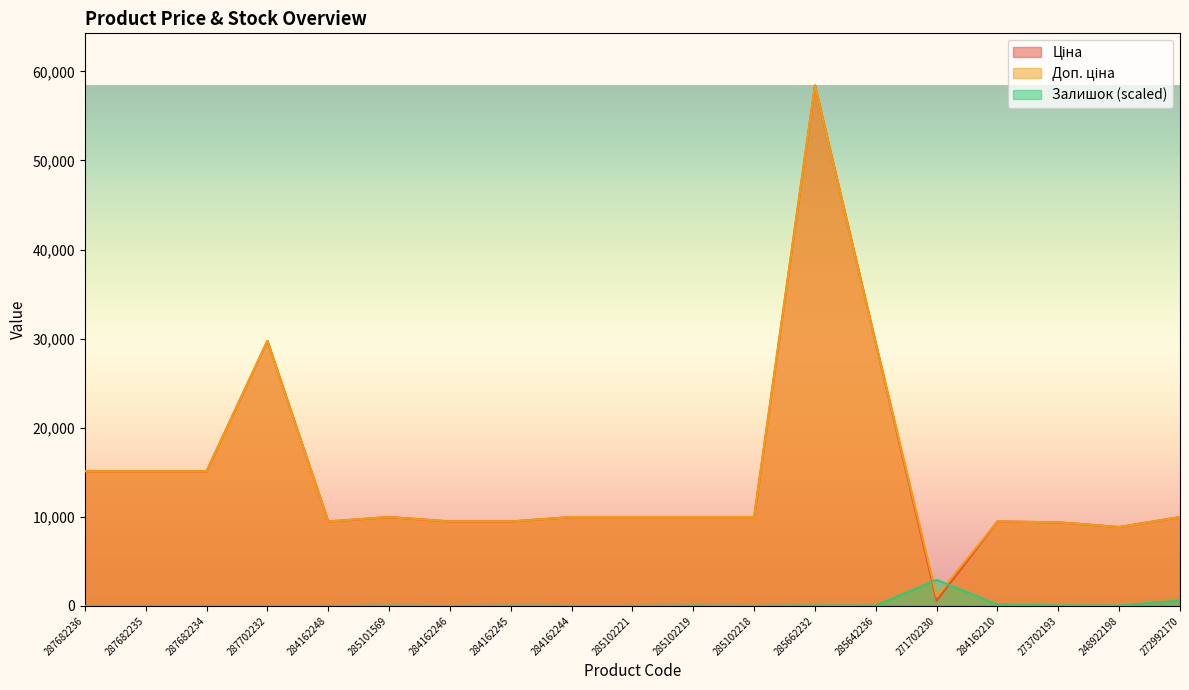

Reading left to right, list all the values displayed in this chart.

Ціна: 15120.0	15120.0	15120.0	29747.2	9480.1	9975.0	9480.1	9480.1	9975.0	9975.0	9975.0	9975.0	58426.5	29491.5	589.9	9480.1	9384.0	8856.7	9975.0
Доп. ціна: 15120.0	15120.0	15120.0	29747.2	9480.1	9975.0	9480.1	9480.1	9975.0	9975.0	9975.0	9975.0	58426.5	29491.5	1081.7	9480.1	9384.0	8856.7	9975.0
Залишок: 0.0	0.0	0.0	0.0	0.0	27.8	0.0	31.8	7.9	7.9	35.8	11.9	47.7	43.7	2921.3	147.1	63.6	43.7	608.1